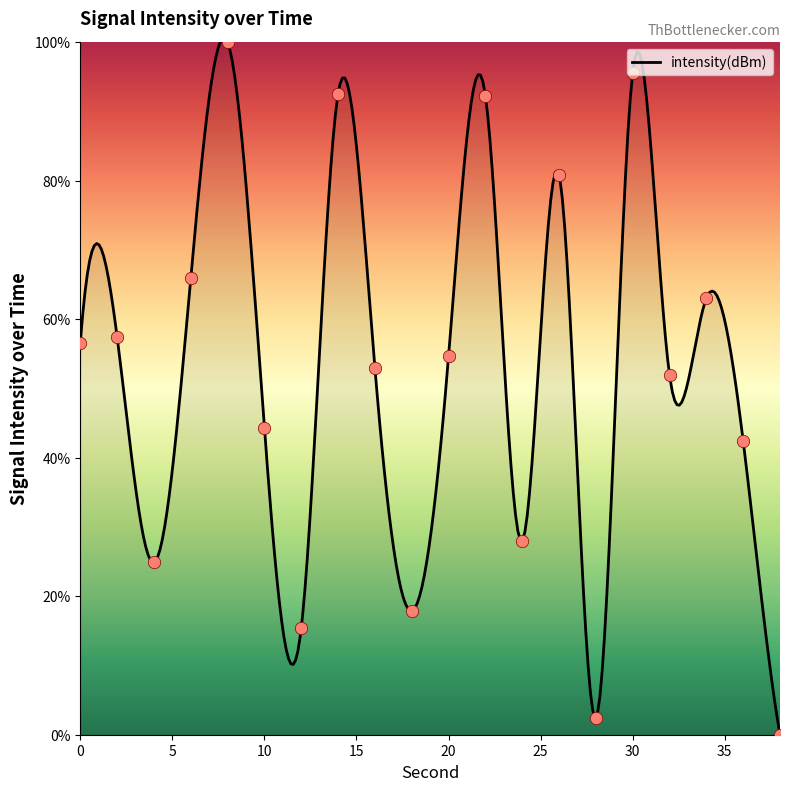

Between 38 and 26, which is larger?

26